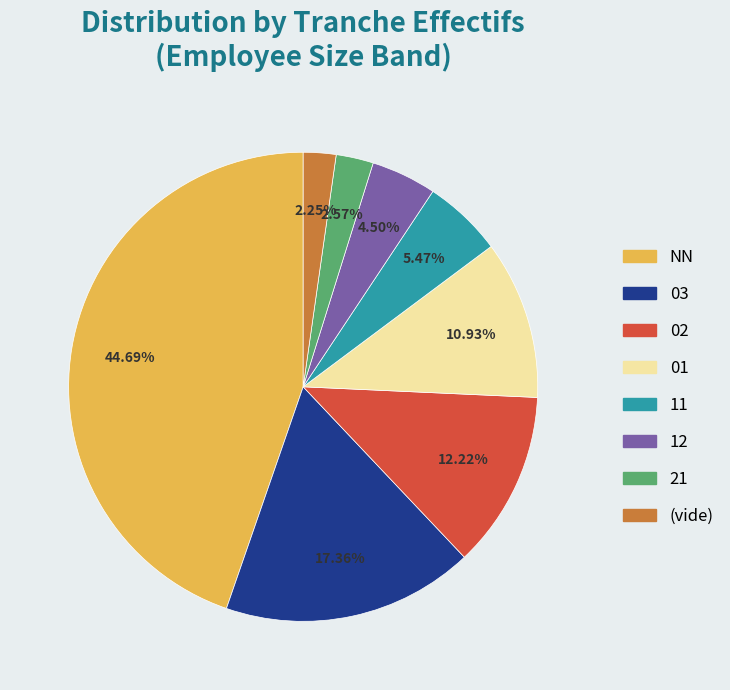

Is there a majority slice in this chart?

No